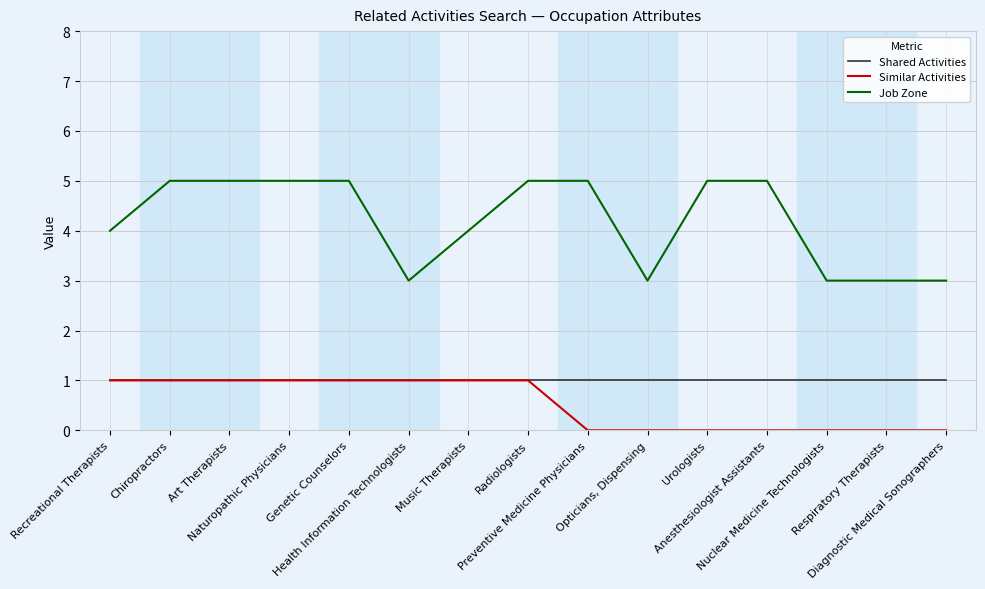

Reading left to right, list all the values displayed in this chart.

Shared Activities: Recreational Therapists=1	Chiropractors=1	Art Therapists=1	Naturopathic Physicians=1	Genetic Counselors=1	Health Information Technologists=1	Music Therapists=1	Radiologists=1	Preventive Medicine Physicians=1	Opticians, Dispensing=1	Urologists=1	Anesthesiologist Assistants=1	Nuclear Medicine Technologists=1	Respiratory Therapists=1	Diagnostic Medical Sonographers=1
Similar Activities: Recreational Therapists=1	Chiropractors=1	Art Therapists=1	Naturopathic Physicians=1	Genetic Counselors=1	Health Information Technologists=1	Music Therapists=1	Radiologists=1	Preventive Medicine Physicians=0	Opticians, Dispensing=0	Urologists=0	Anesthesiologist Assistants=0	Nuclear Medicine Technologists=0	Respiratory Therapists=0	Diagnostic Medical Sonographers=0
Job Zone: Recreational Therapists=4	Chiropractors=5	Art Therapists=5	Naturopathic Physicians=5	Genetic Counselors=5	Health Information Technologists=3	Music Therapists=4	Radiologists=5	Preventive Medicine Physicians=5	Opticians, Dispensing=3	Urologists=5	Anesthesiologist Assistants=5	Nuclear Medicine Technologists=3	Respiratory Therapists=3	Diagnostic Medical Sonographers=3